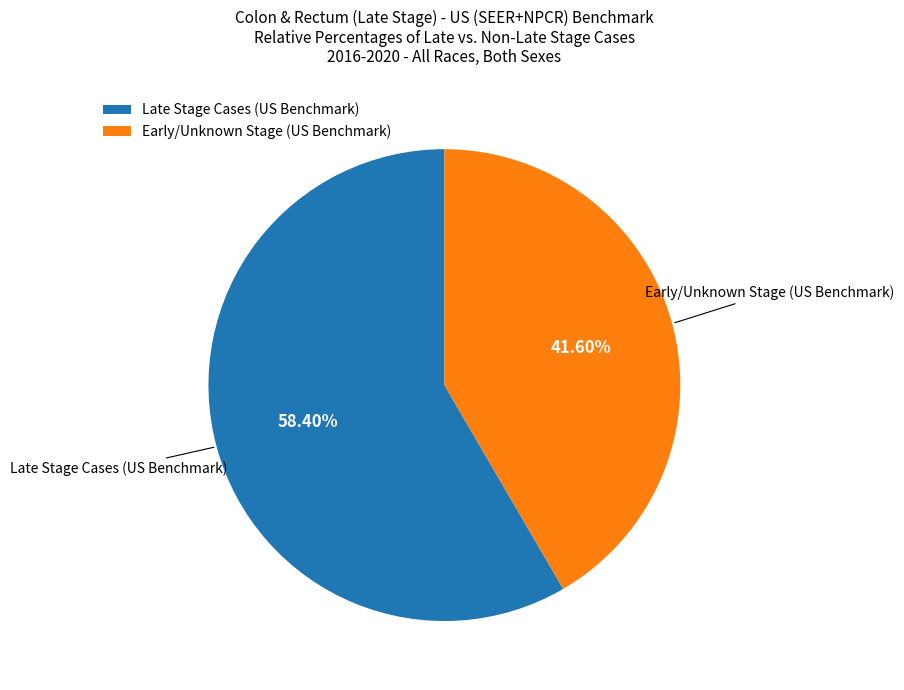

Approximately how many times larger is the value at Late Stage Cases (US Benchmark) compared to Early/Unknown Stage (US Benchmark)?

1.4